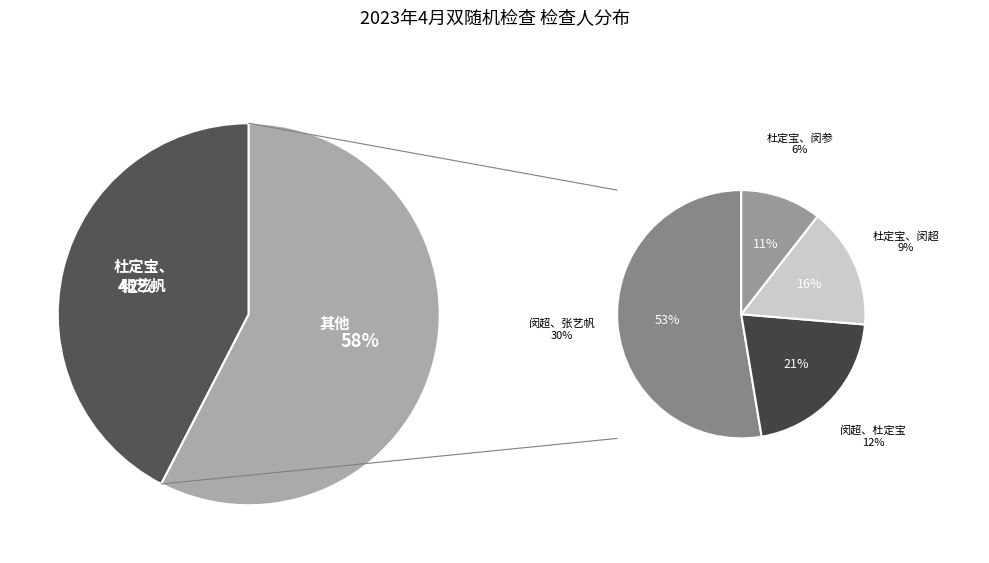

How many segments does this pie chart have?

5